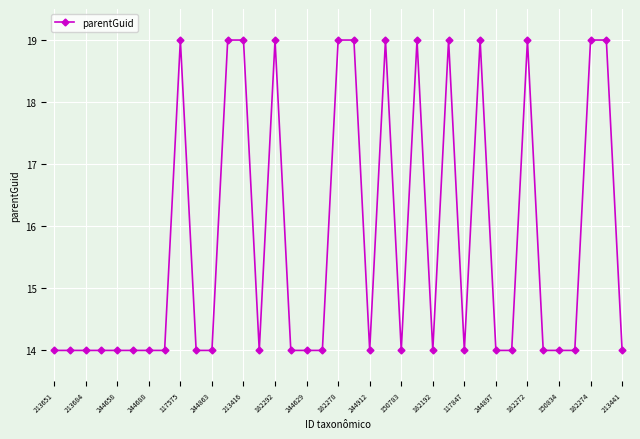

What is the value of the 23rd point from the left?

14